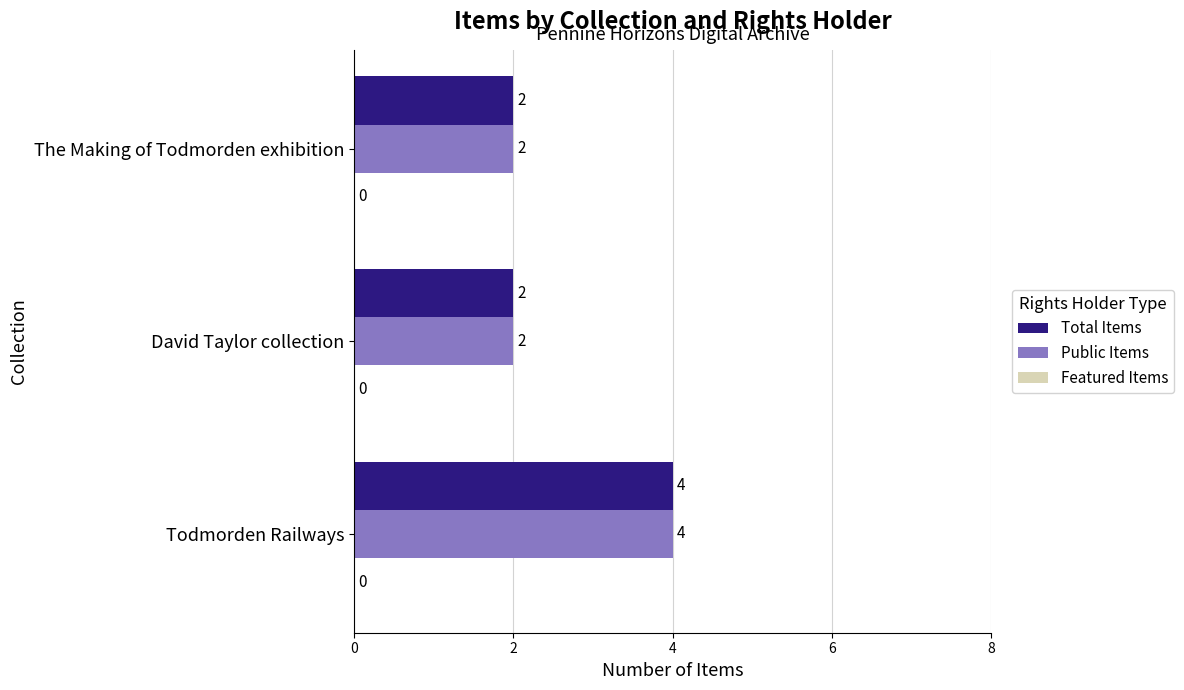

What is the maximum value for Total Items?

4